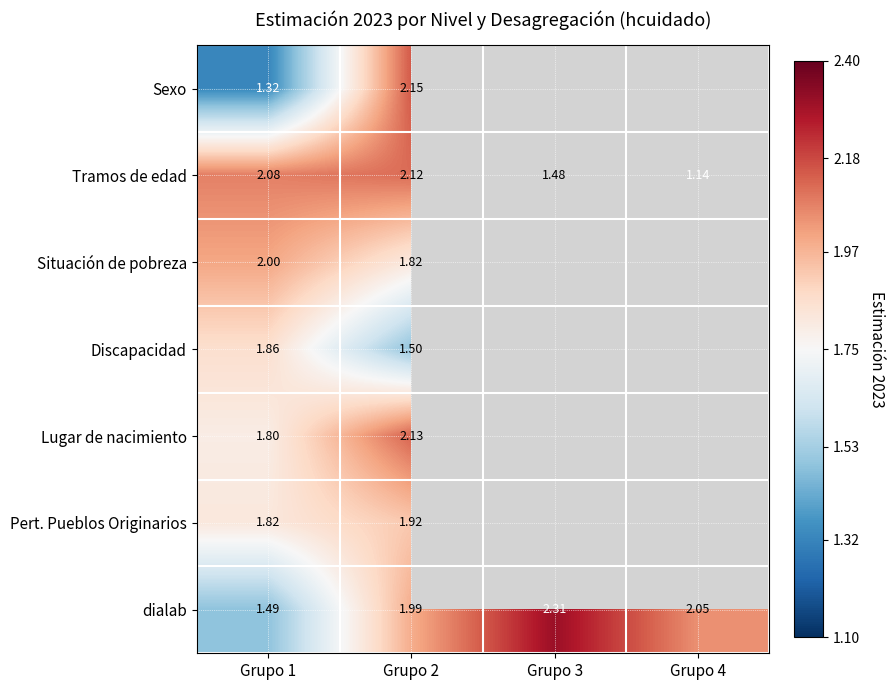

The value of dialab at Grupo 3 is 2.3. True or false?

True